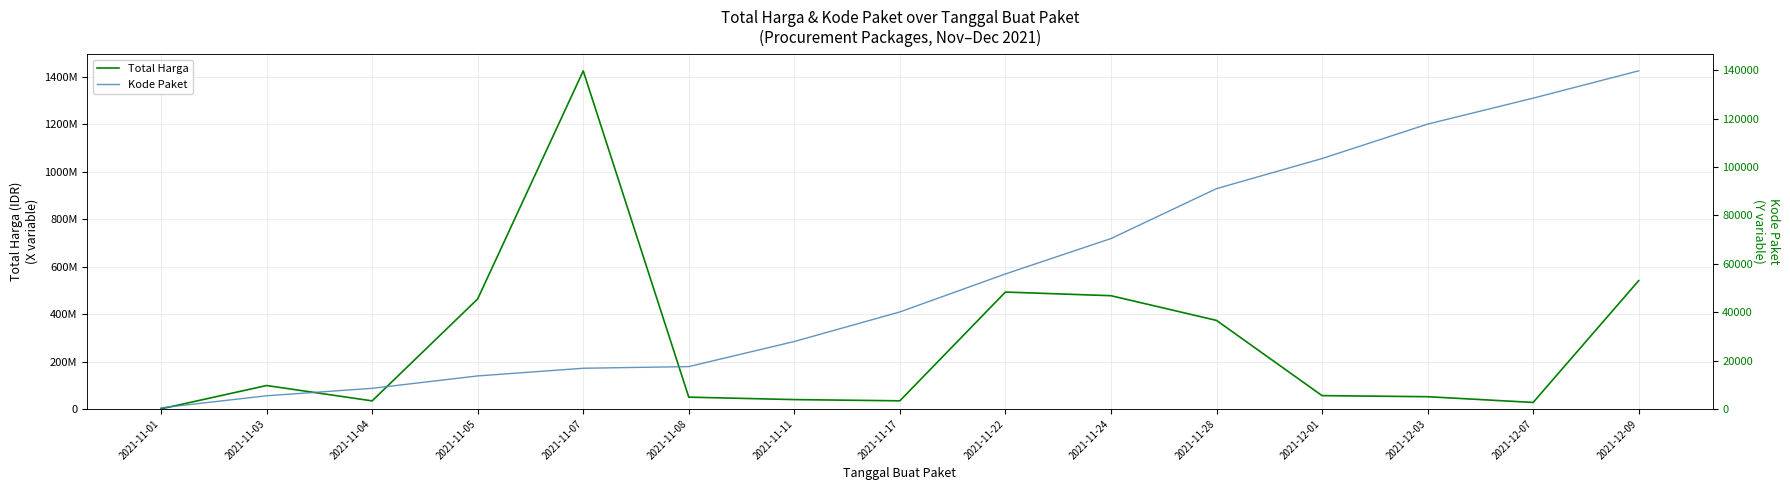

Rank the series by their average value, from lowest to highest.

Kode Paket, Total Harga